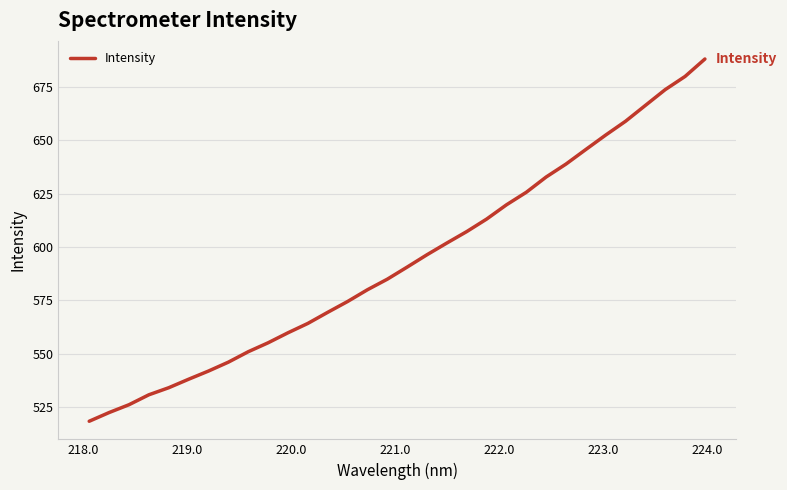

What is the greatest value displayed?

688.2